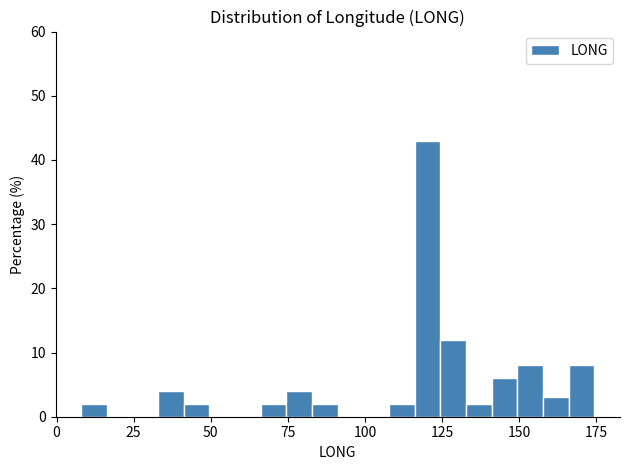

Read against the x-axis, roughly where is the centre of the tallest bar?

120